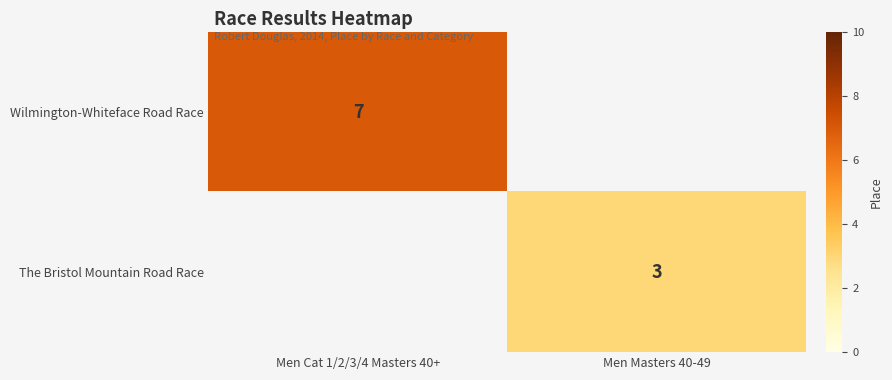

The value of Wilmington-Whiteface Road Race at Men Cat 1/2/3/4 Masters 40+ is 9.7. True or false?

False